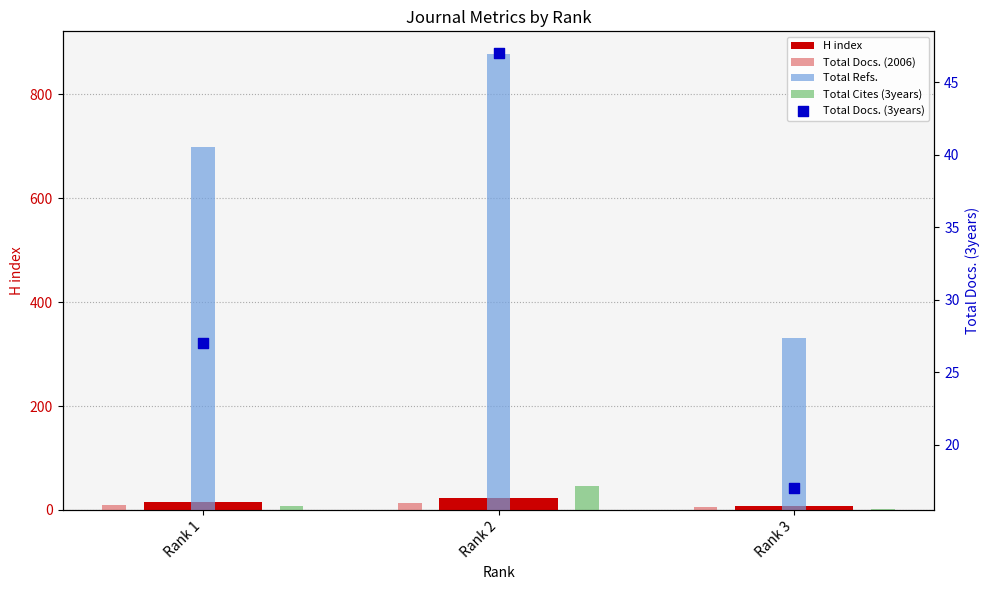

Is the value of Total Cites (3years) at Rank 1 greater than the value of Total Docs. (3years) at Rank 1?

No